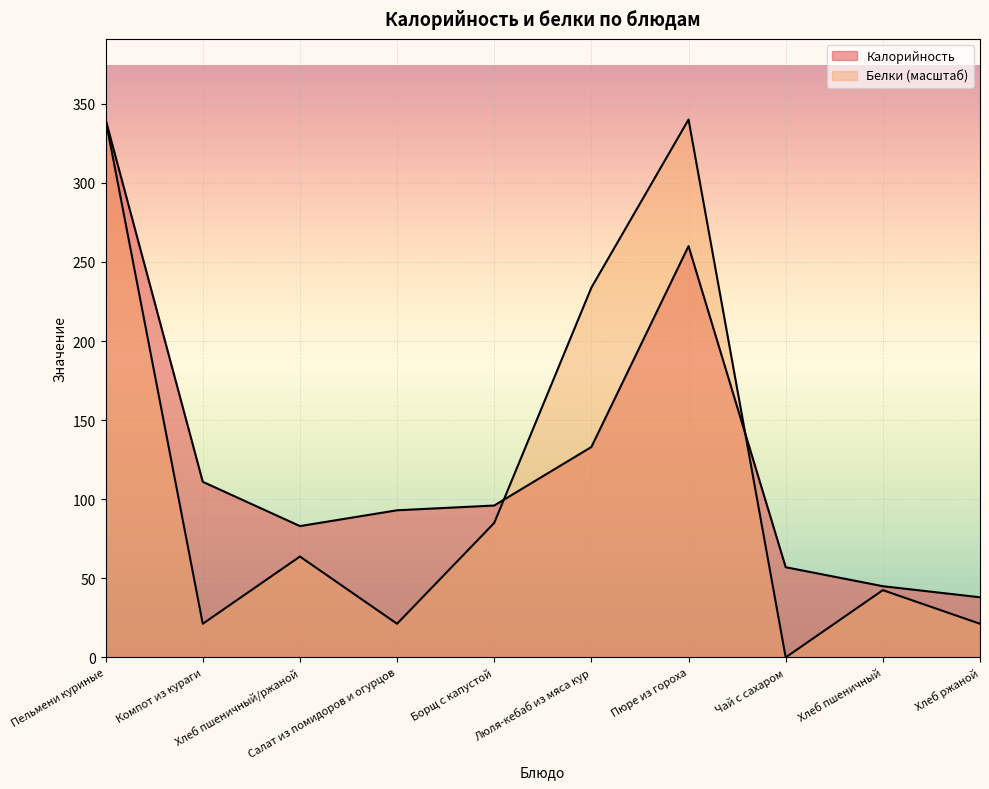

Reading left to right, list all the values displayed in this chart.

Калорийность: Пельмени куриные=340.0	Компот из кураги=111.0	Хлеб пшеничный/ржаной=83.0	Салат из помидоров и огурцов=93.0	Борщ с капустой=96.0	Люля-кебаб из мяса кур=133.0	Пюре из гороха=260.0	Чай с сахаром=57.0	Хлеб пшеничный=45.0	Хлеб ржаной=38.0
Белки: Пельмени куриные=340.0	Компот из кураги=21.2	Хлеб пшеничный/ржаной=63.8	Салат из помидоров и огурцов=21.2	Борщ с капустой=85.0	Люля-кебаб из мяса кур=233.8	Пюре из гороха=340.0	Чай с сахаром=0.0	Хлеб пшеничный=42.5	Хлеб ржаной=21.2